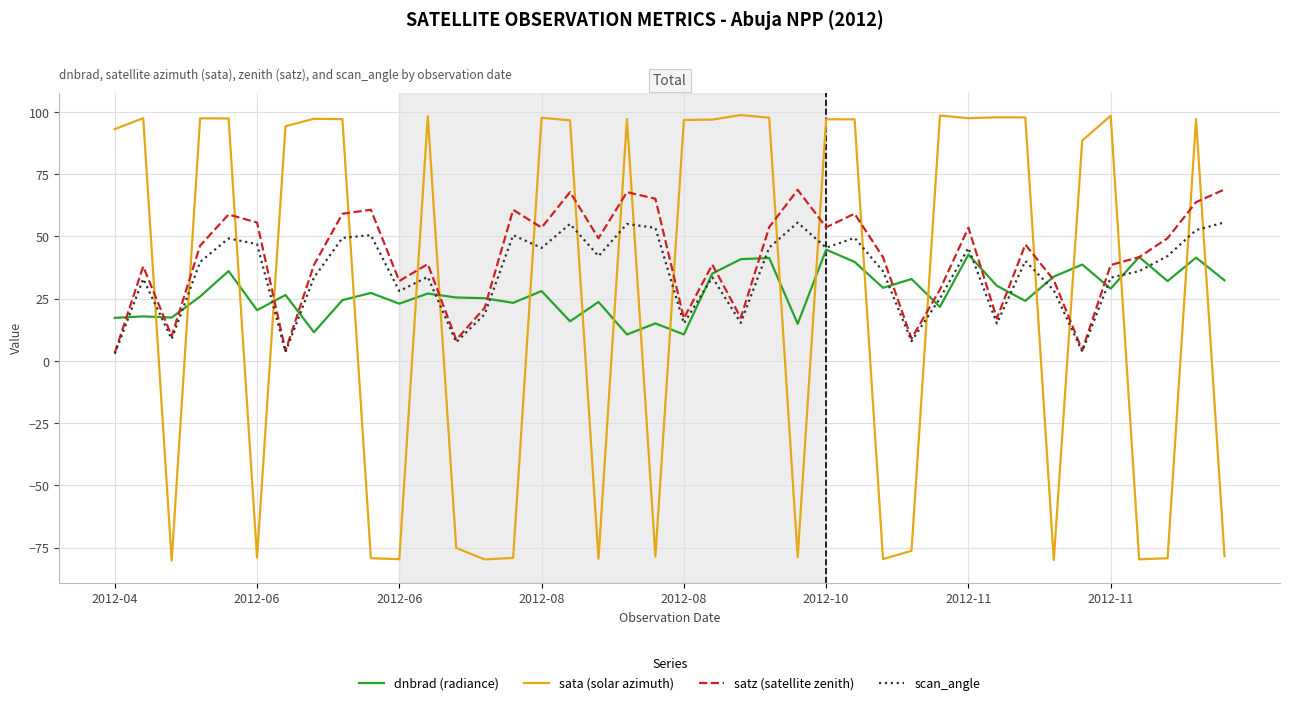

Which series has the largest range (max minus min)?

sata (solar azimuth)